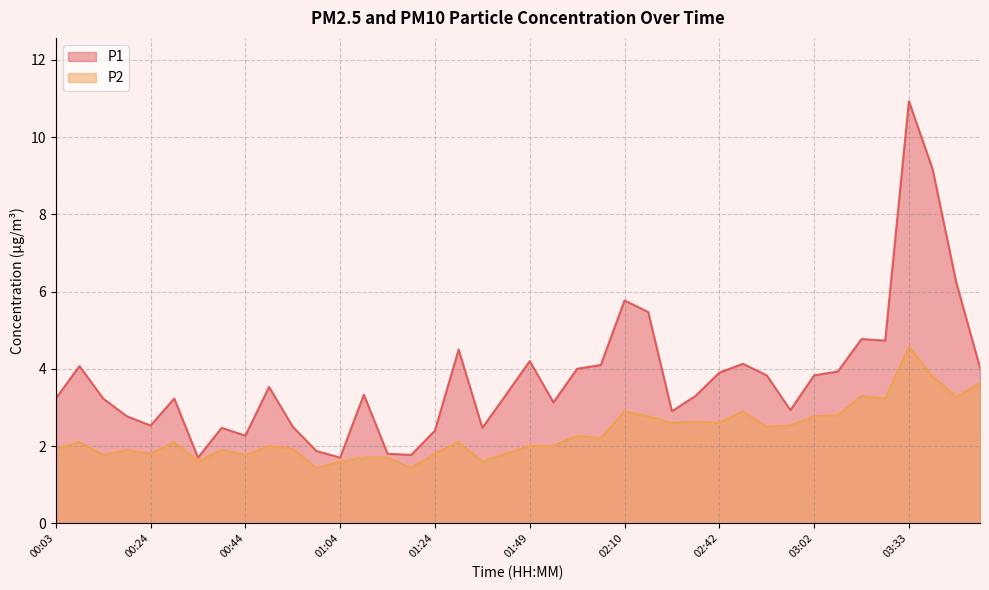

List the series in order of their peak value, lowest first.

P2, P1